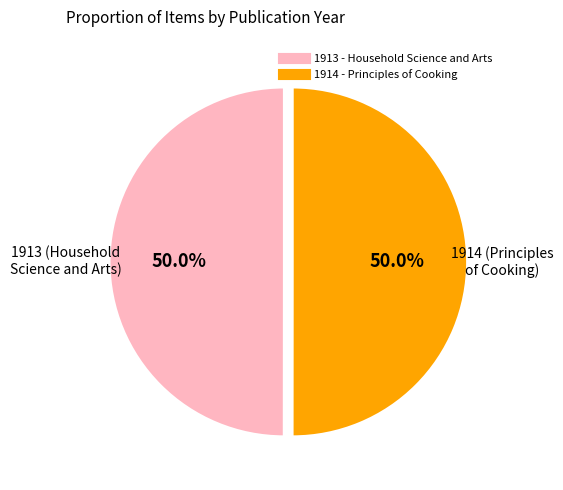

How many segments does this pie chart have?

2